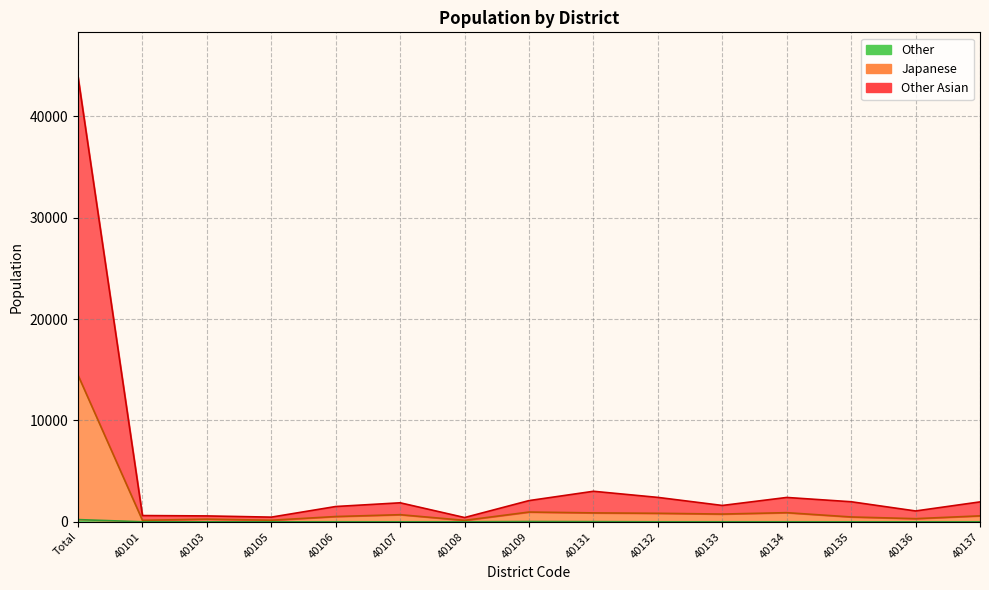

Which category has the highest value in the Other Asian series?

Total